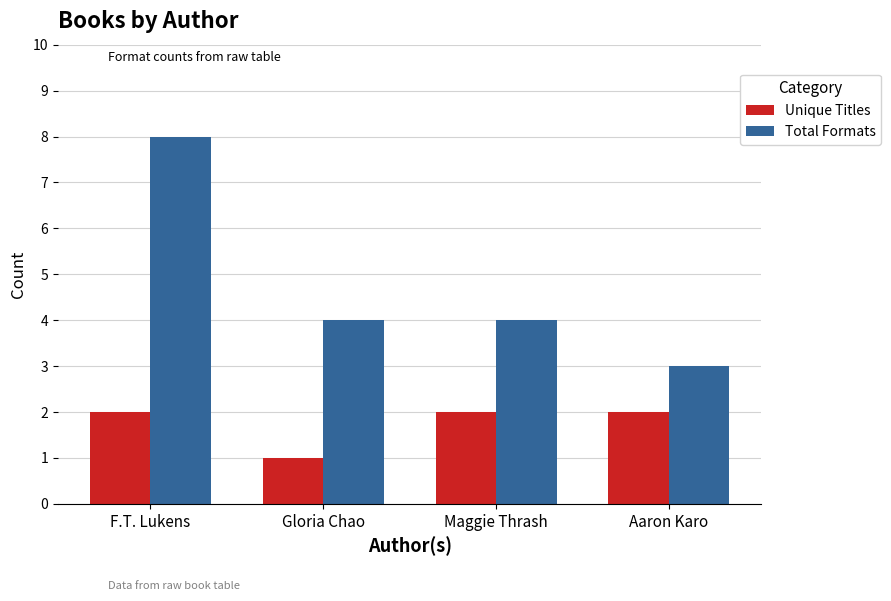

How many groups of bars are there?

4